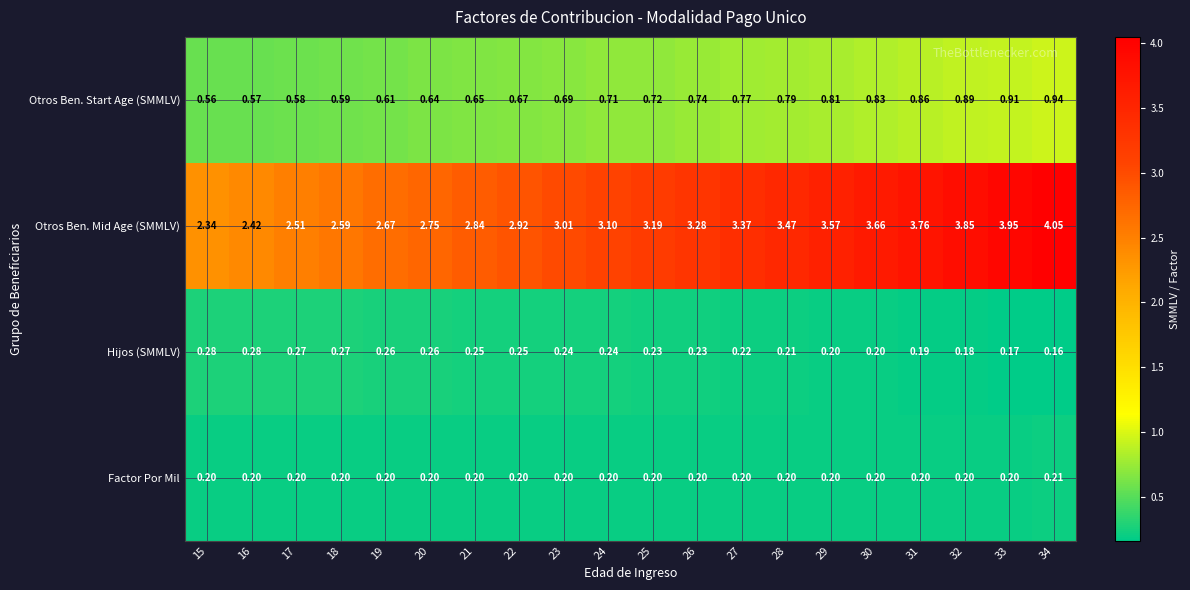

Which series changed the most between 20 and 23?

Otros Ben. Mid Age (SMMLV)